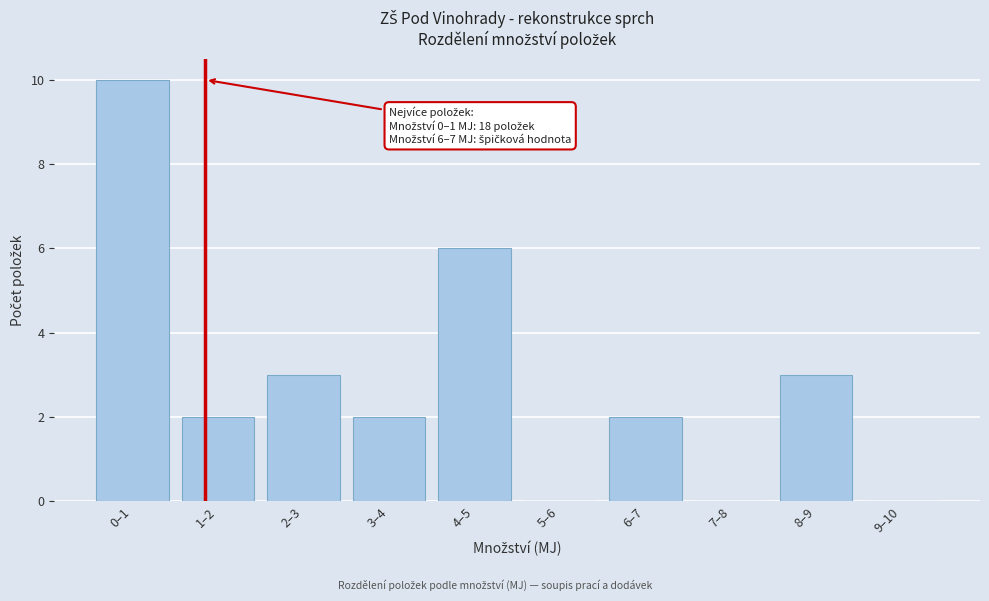

Reading left to right, extract all data points from this chart.

0–1=10	1–2=2	2–3=3	3–4=2	4–5=6	5–6=0	6–7=2	7–8=0	8–9=3	9–10=0